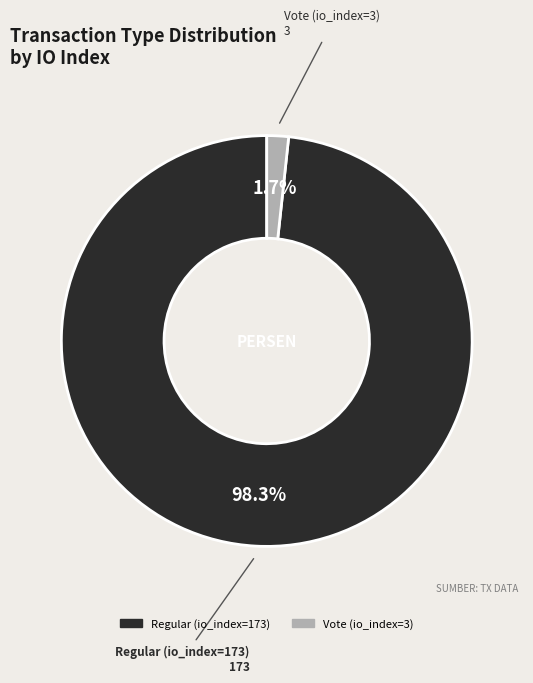

Between Regular (io_index=173) and Vote (io_index=3), which is larger?

Regular (io_index=173)